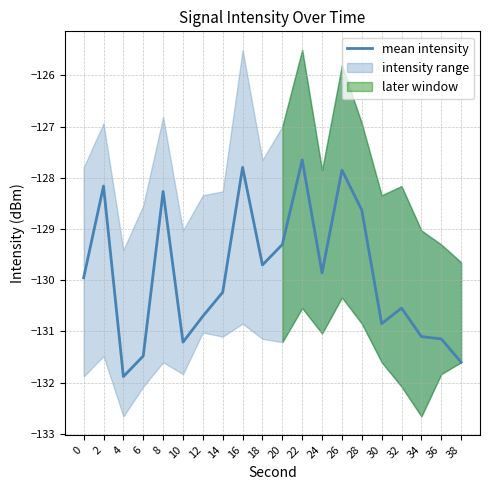

Is it true that the value at 36 is -131.1?

True